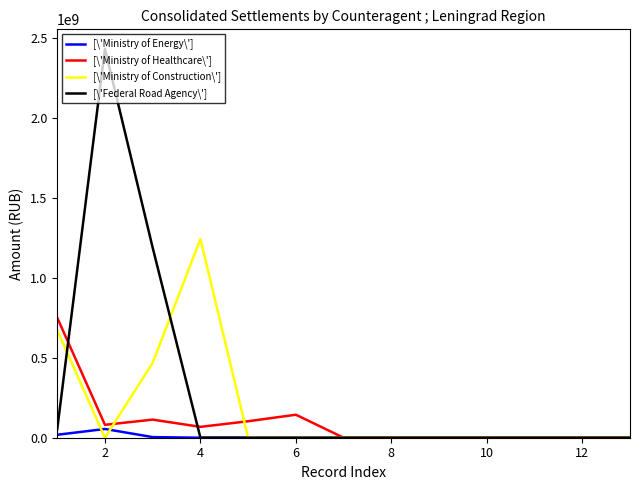

Rank the series by their average value, from highest to lowest.

[\'Federal Road Agency\'], [\'Ministry of Construction\'], [\'Ministry of Healthcare\'], [\'Ministry of Energy\']